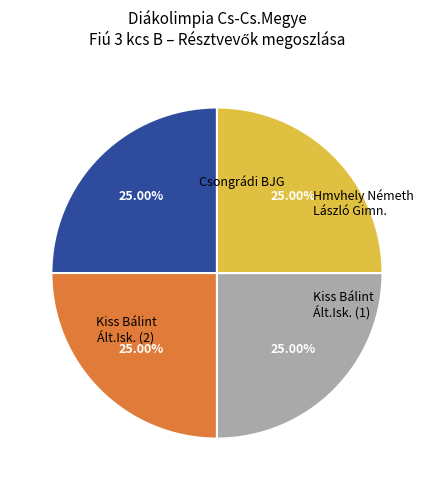

Is there a majority slice in this chart?

No